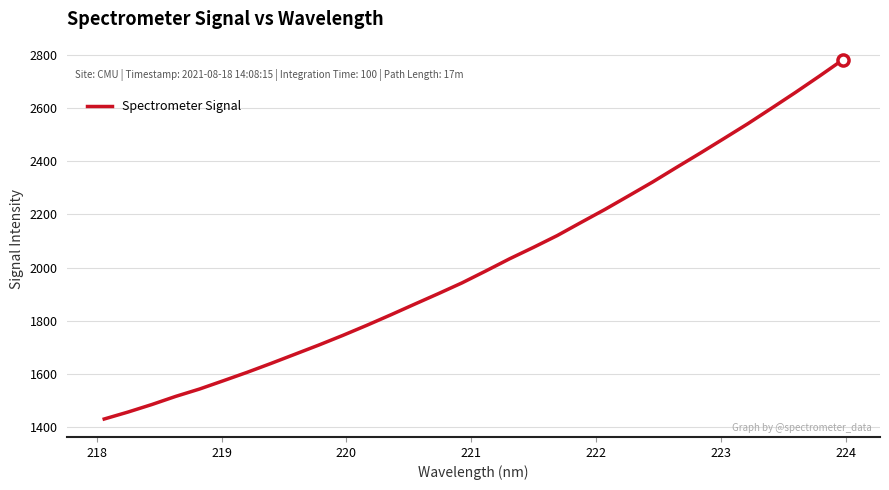

What is the smallest value displayed?

1431.4